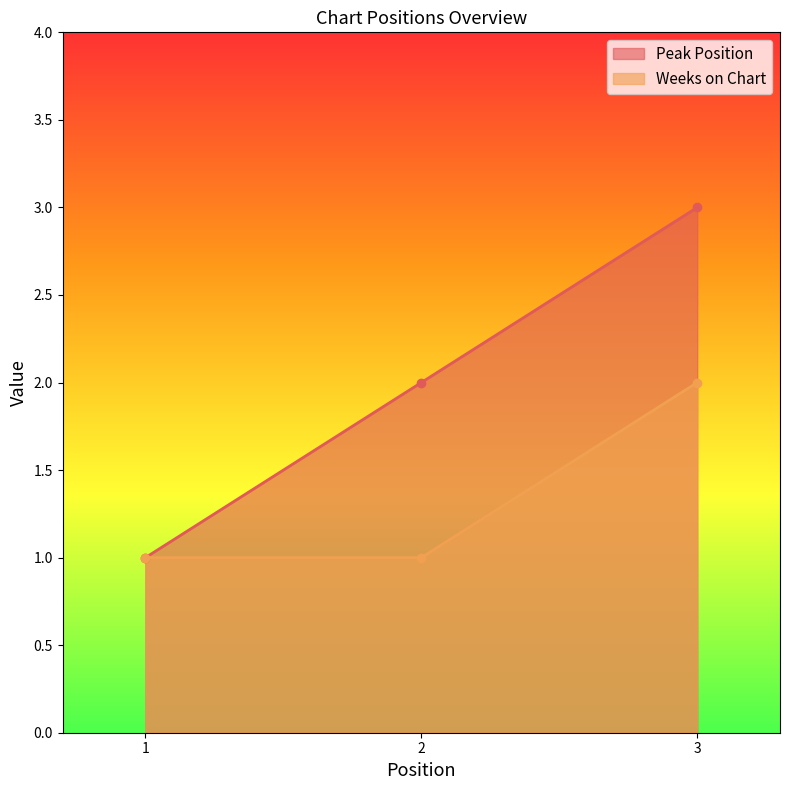

What is the value of the Weeks on Chart point at the 2nd from the left?

1